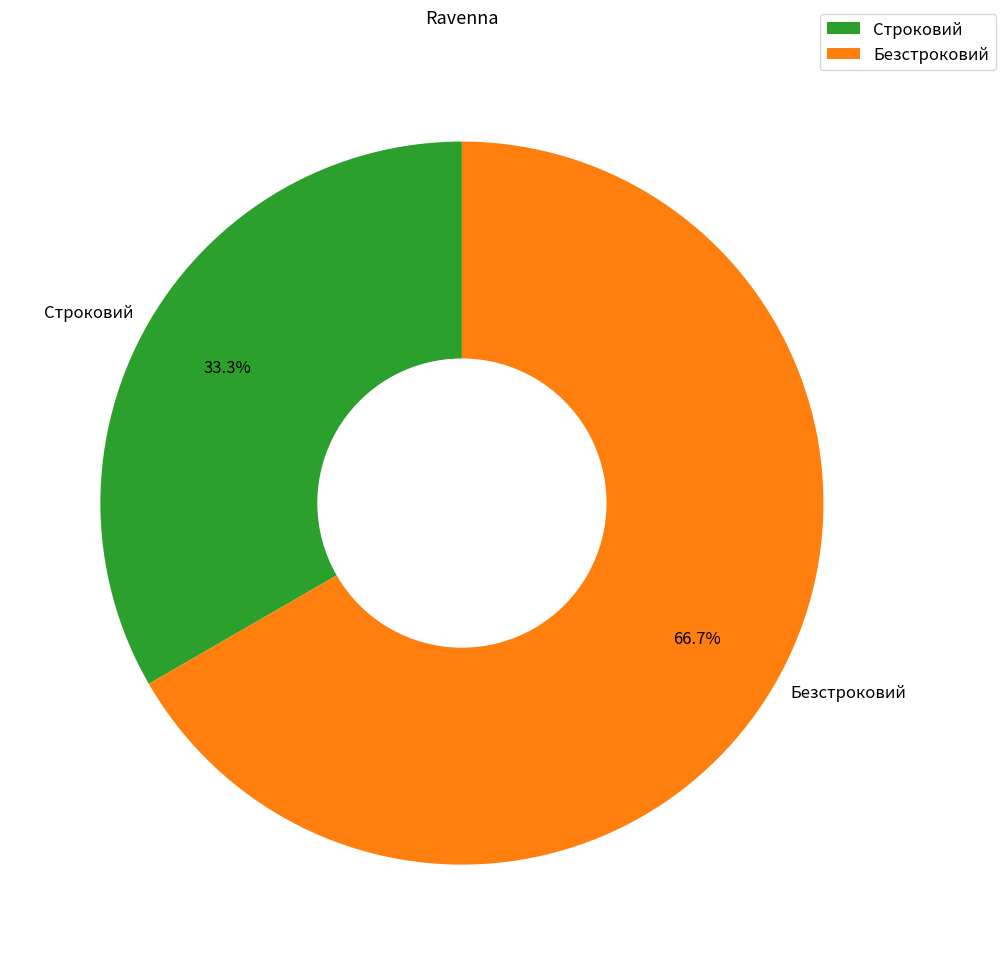

The Безстроковий slice represents 67% of the pie. True or false?

True